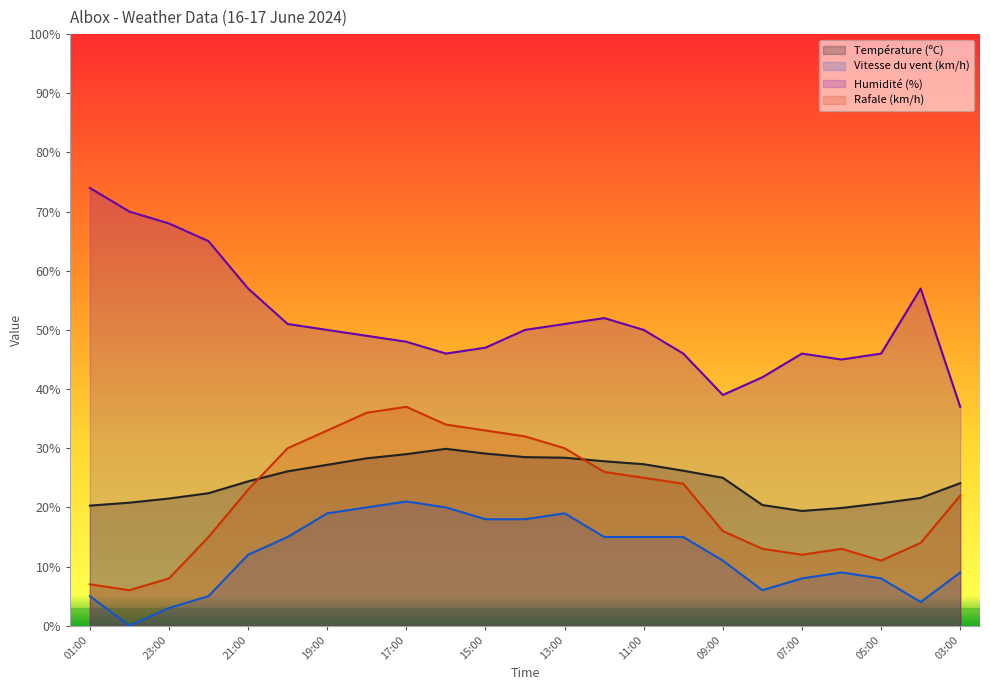

What is the highest value of the Humidité (%) series?

74.0